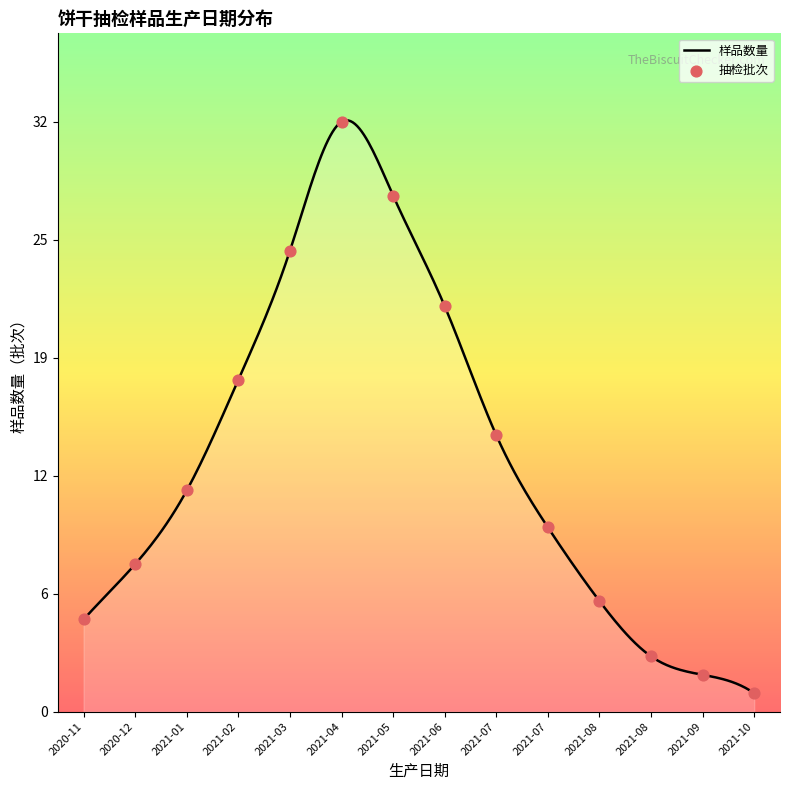

Is this an area chart (filled region under the line)?

Yes